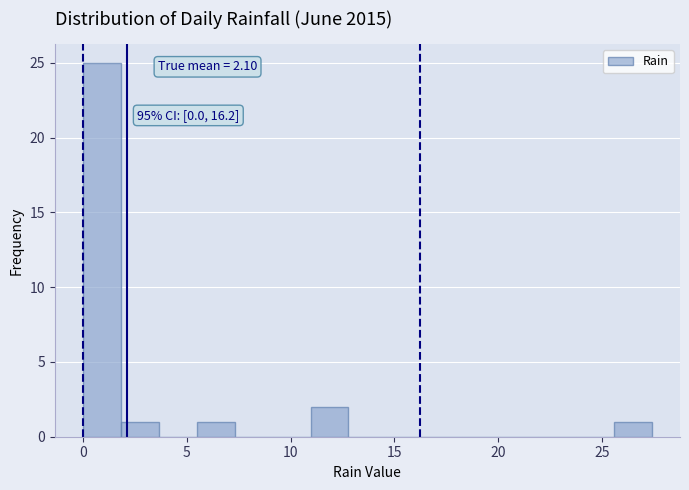

Around what value on the x-axis is the tallest bar? Give the approximate position of its centre, as read against the axis.

1.0